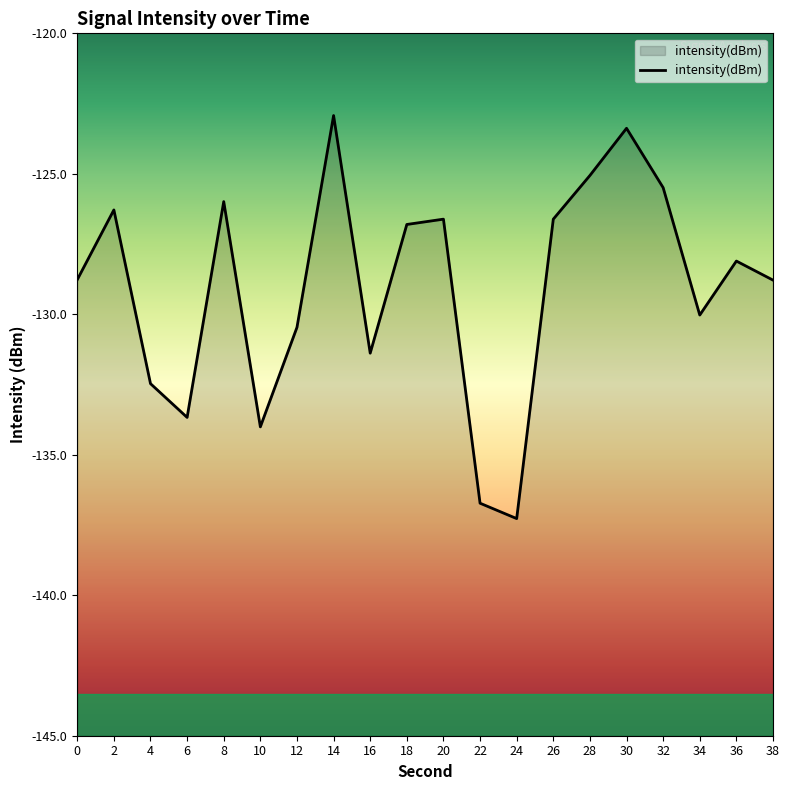

List the labels in order of value, smallest first.

24, 22, 10, 6, 4, 16, 12, 34, 38, 0, 36, 18, 26, 20, 2, 8, 32, 28, 30, 14